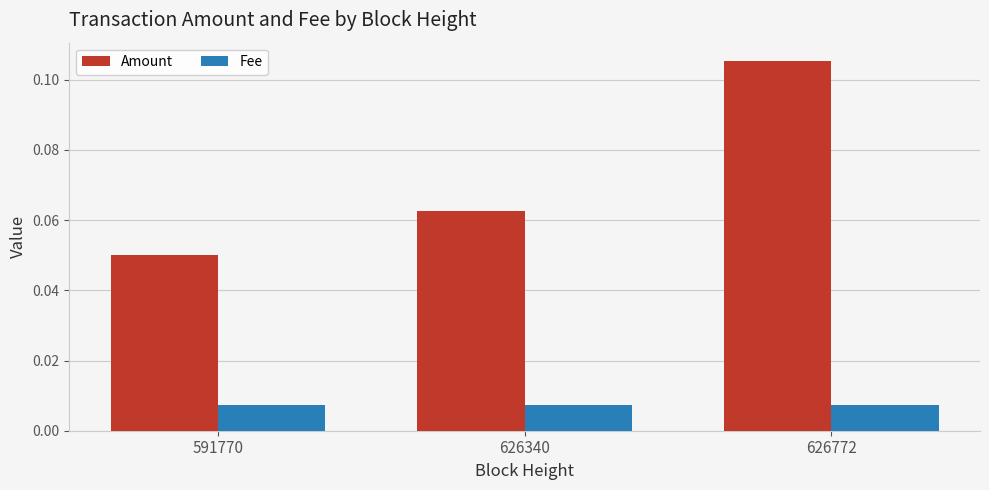

Rank the categories by Amount value from lowest to highest.

591770, 626340, 626772